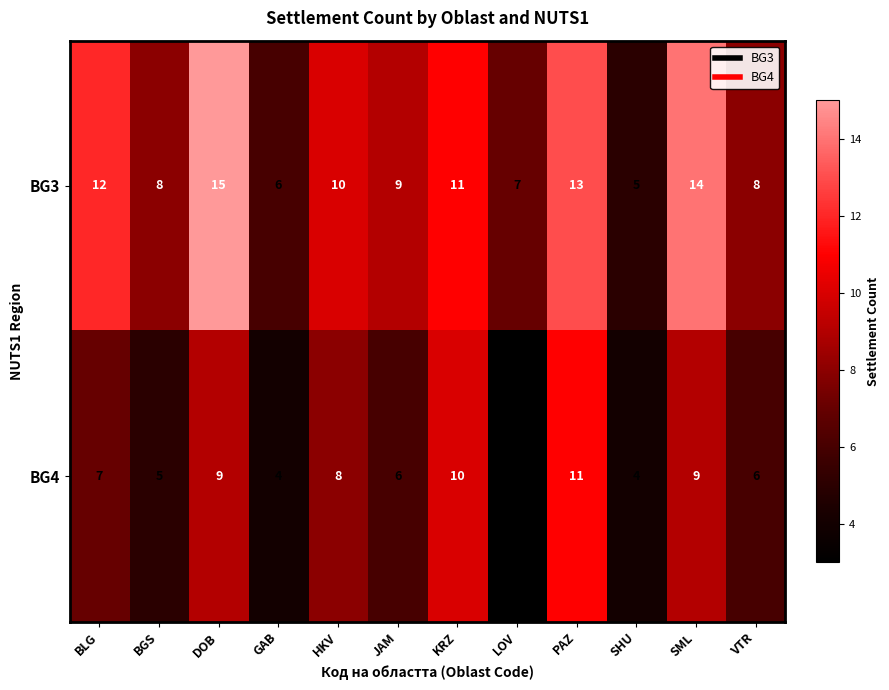

How many BG3 values are between 8 and 13?

7